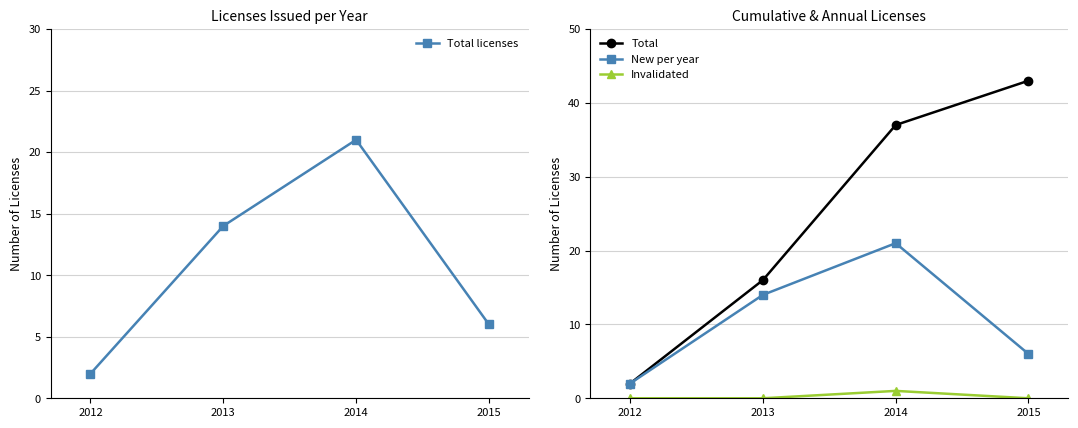

True or false: New per year and Invalidated cross at least once.

False